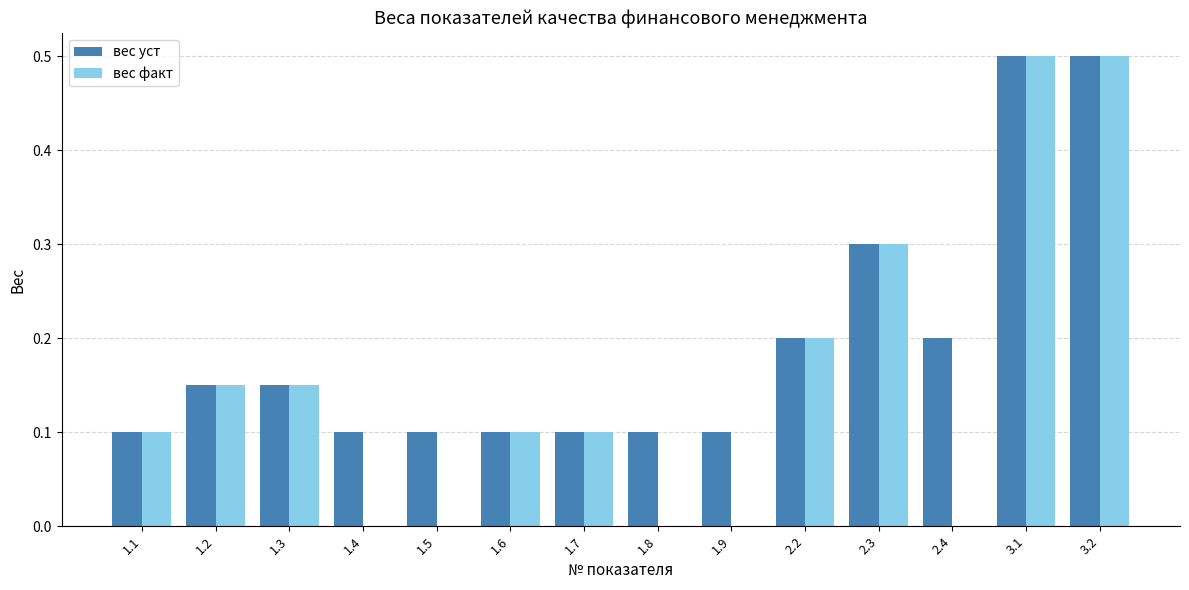

Which series has the largest total across all categories?

вес уст